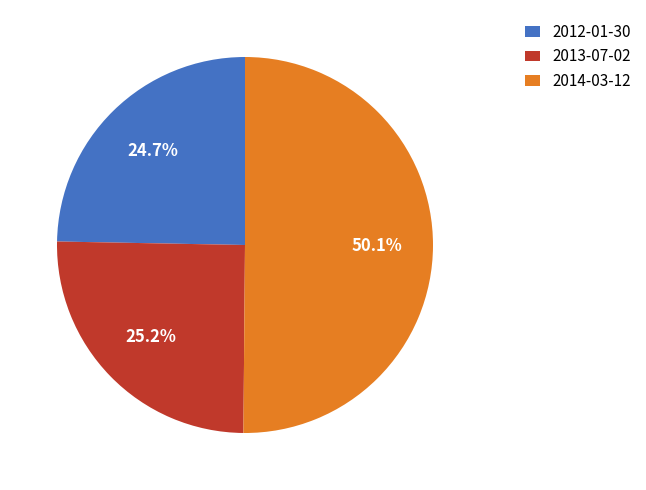

Which slice is the largest?

2014-03-12